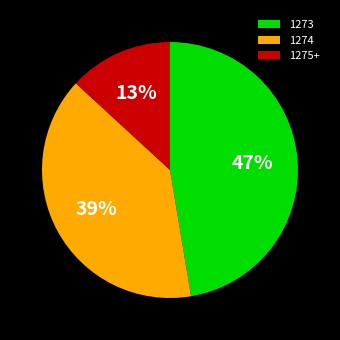

Between 1274 and 1275+, which is larger?

1274